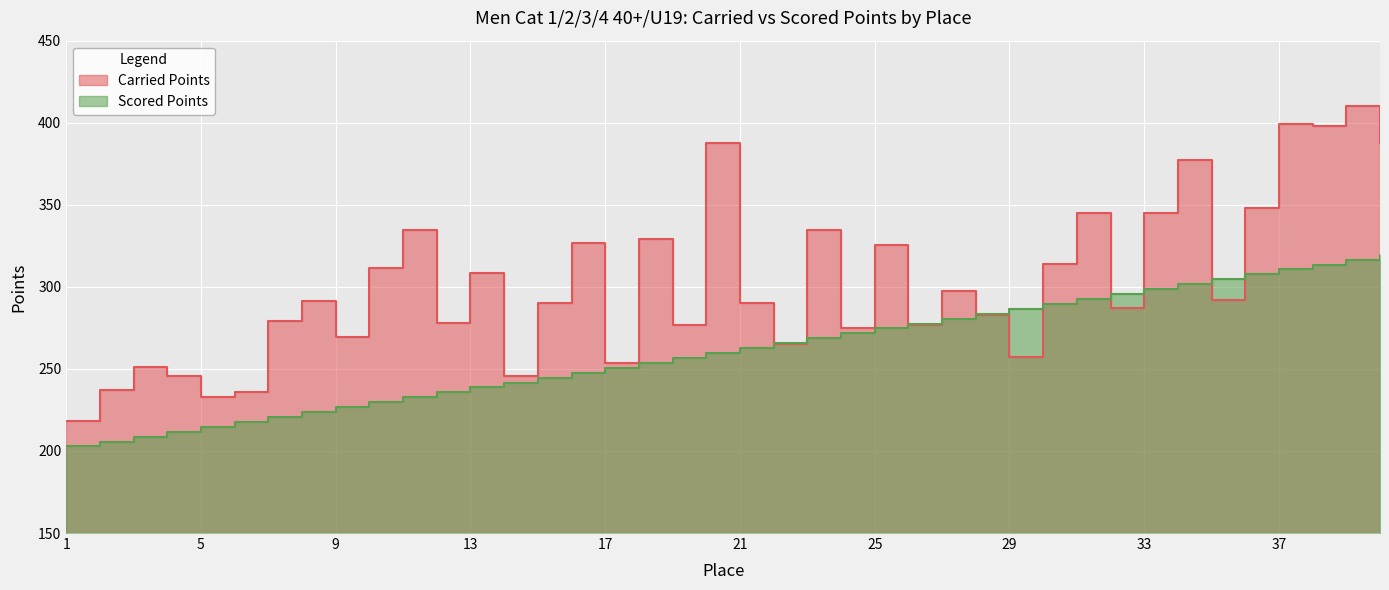

The value of Scored Points at 17 is 250.7. True or false?

True